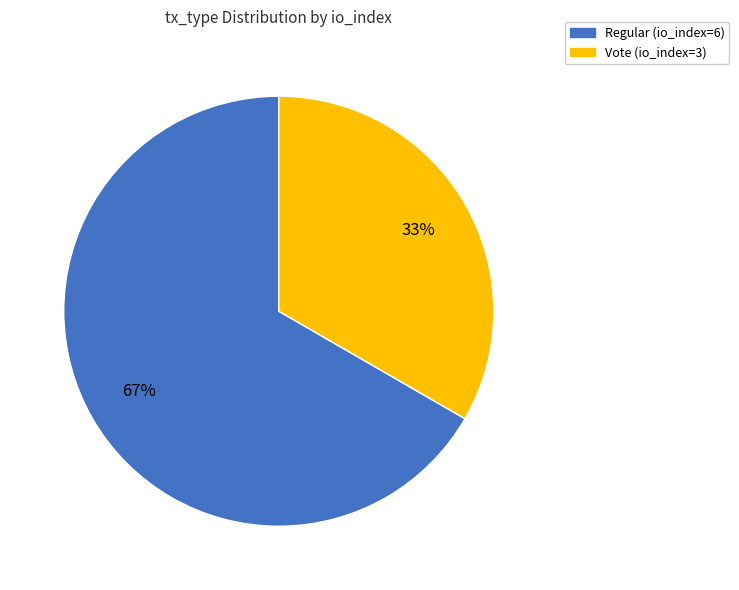

What percentage is the Vote (io_index=3) slice, to the nearest percent?

33%